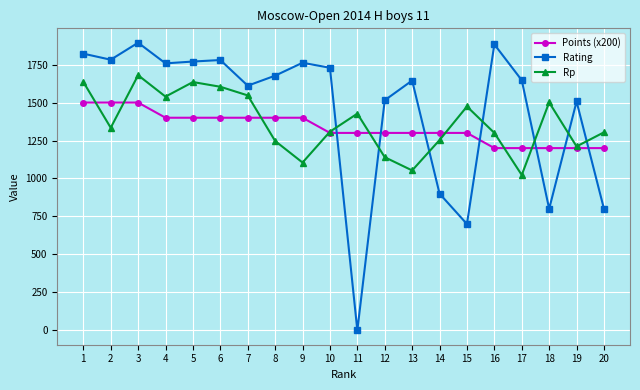

At which category does the chart reach its minimum across all series?

11